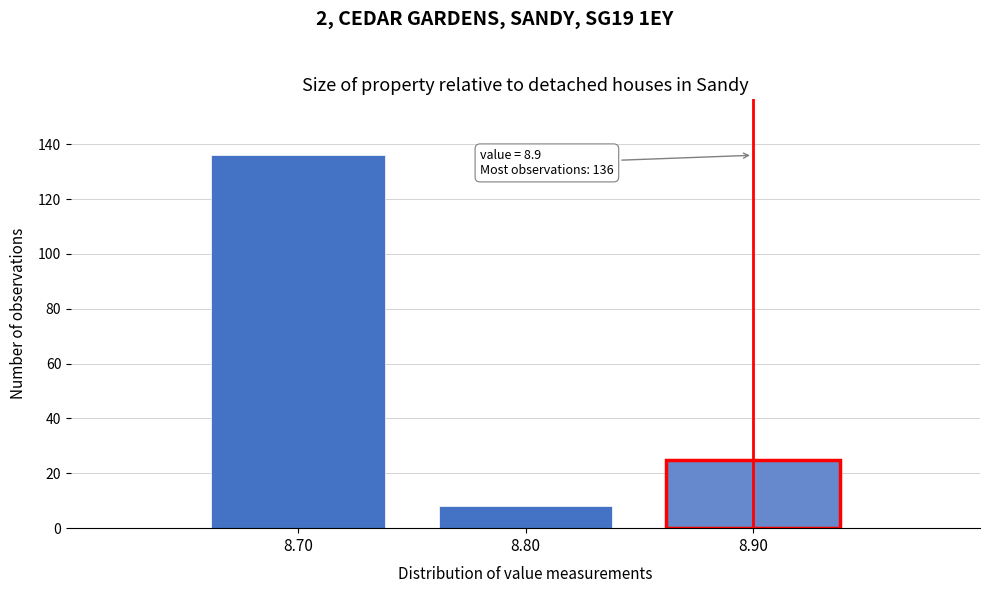

Which range on the x-axis has the tallest bar?

8.65 to 8.75